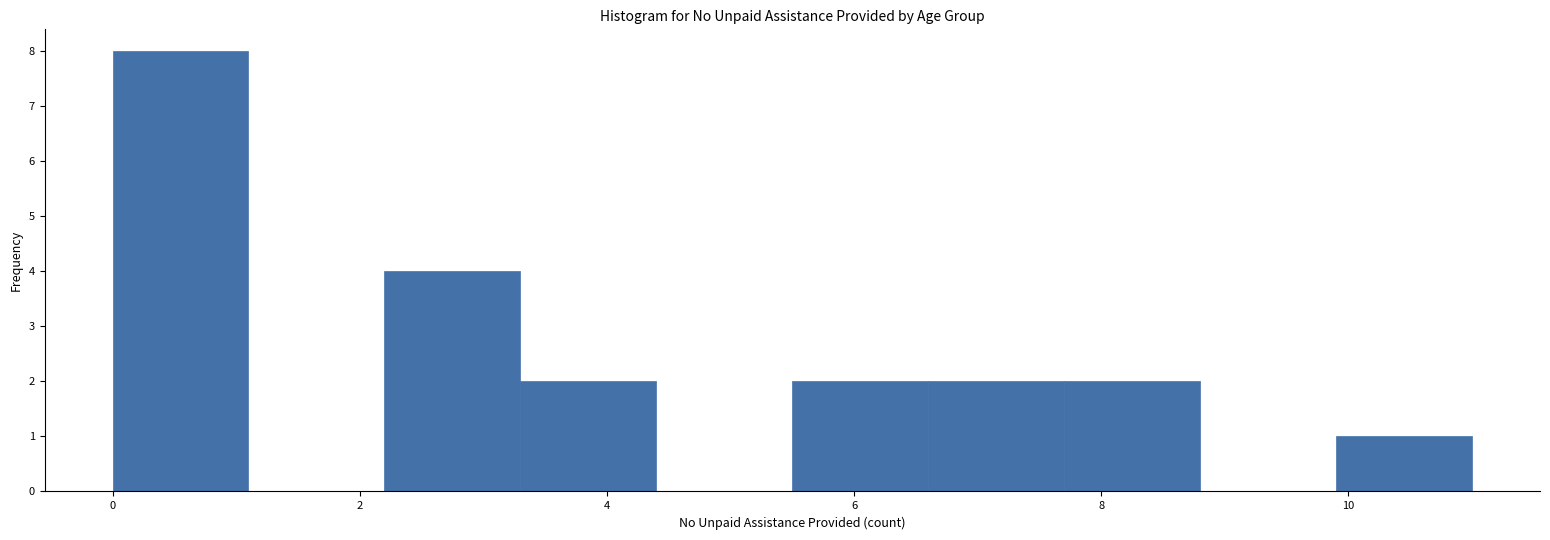

Which range on the x-axis has the tallest bar?

0.0 to 1.1